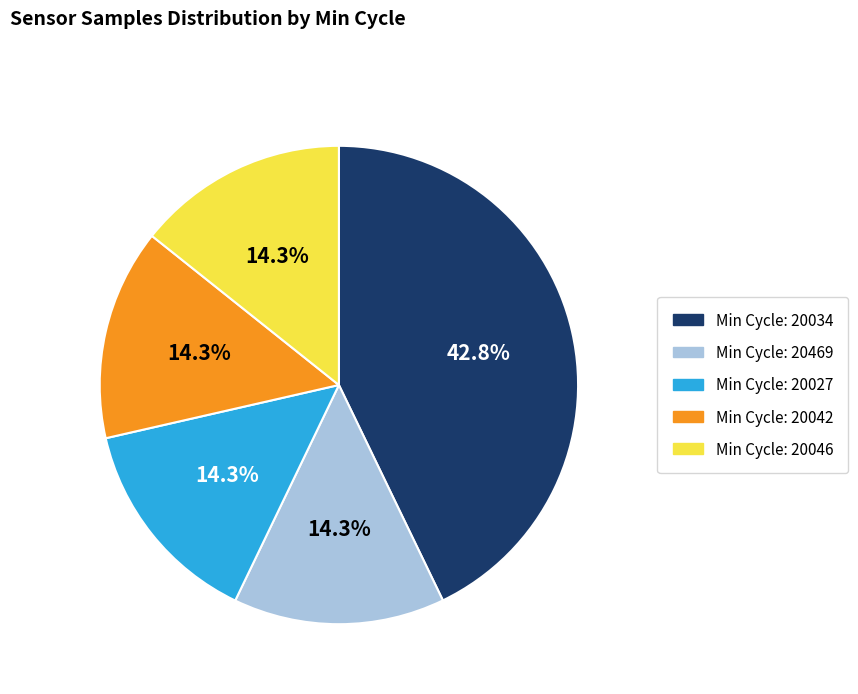

Does any single category account for the majority?

No